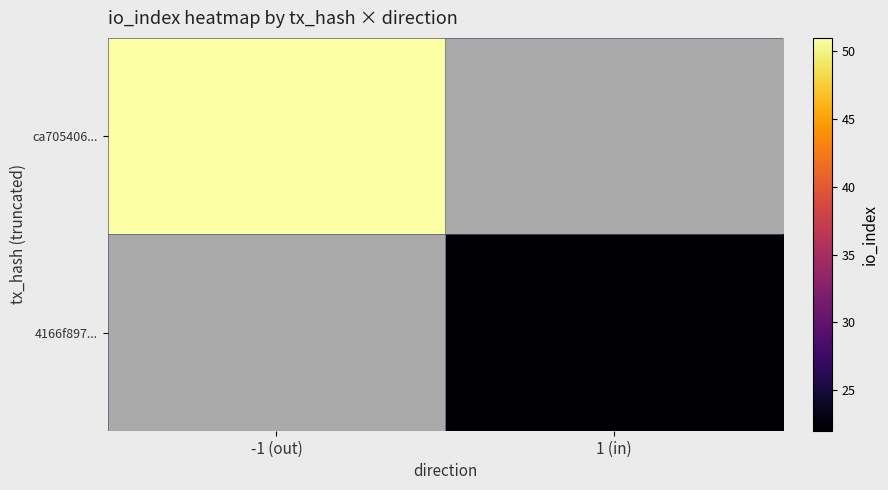

List the series in order of their peak value, highest first.

ca705406..., 4166f897...